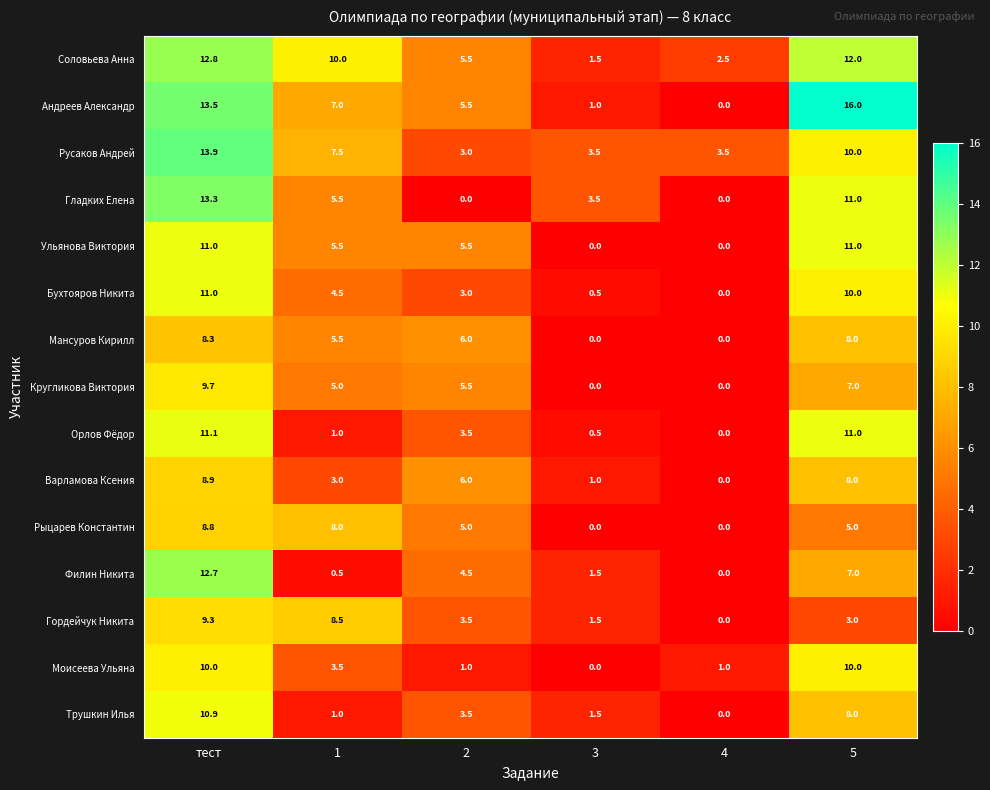

Which series has the largest range (max minus min)?

Андреев Александр